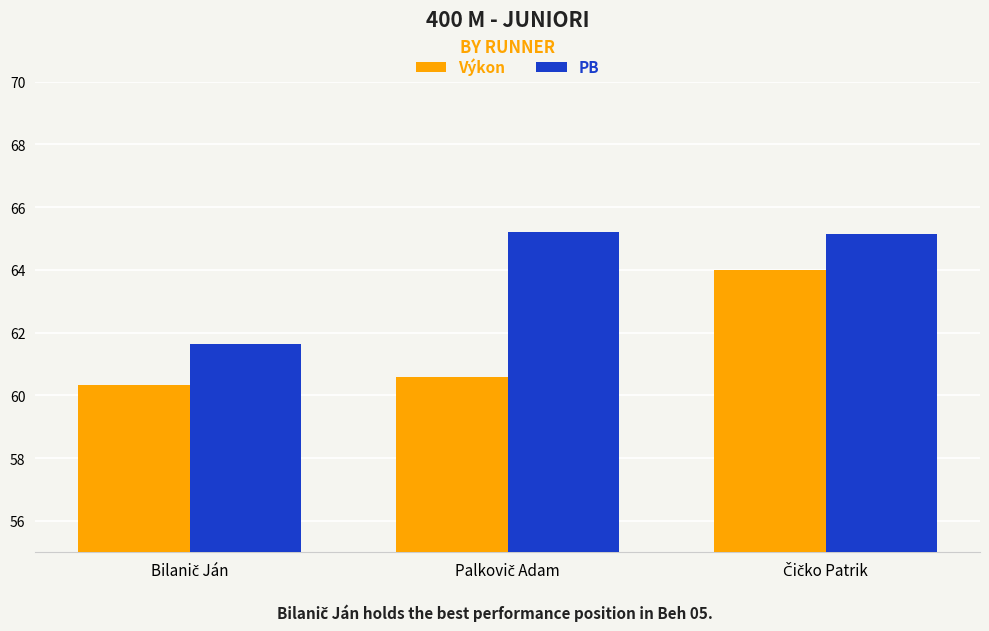

Reading left to right, list all the values displayed in this chart.

Výkon: 60.3	60.6	64.0
PB: 61.6	65.2	65.1